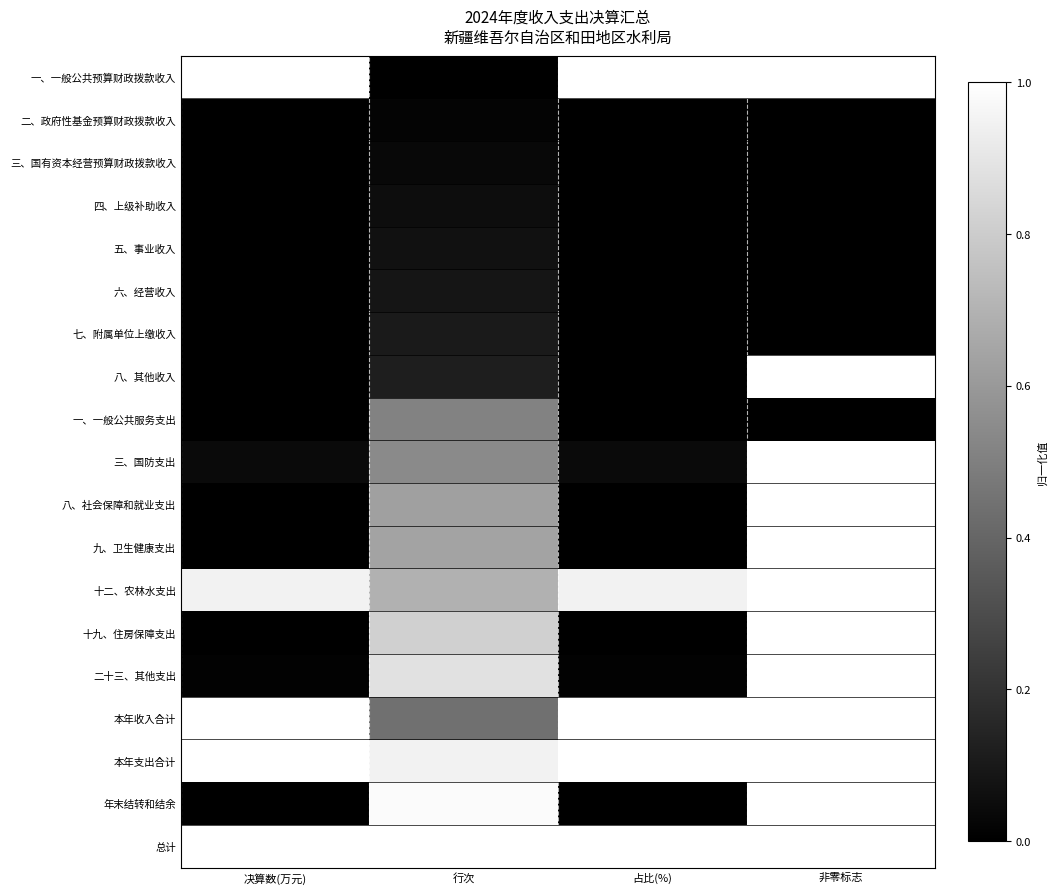

What is the total value across all series at 非零标志?

12.0